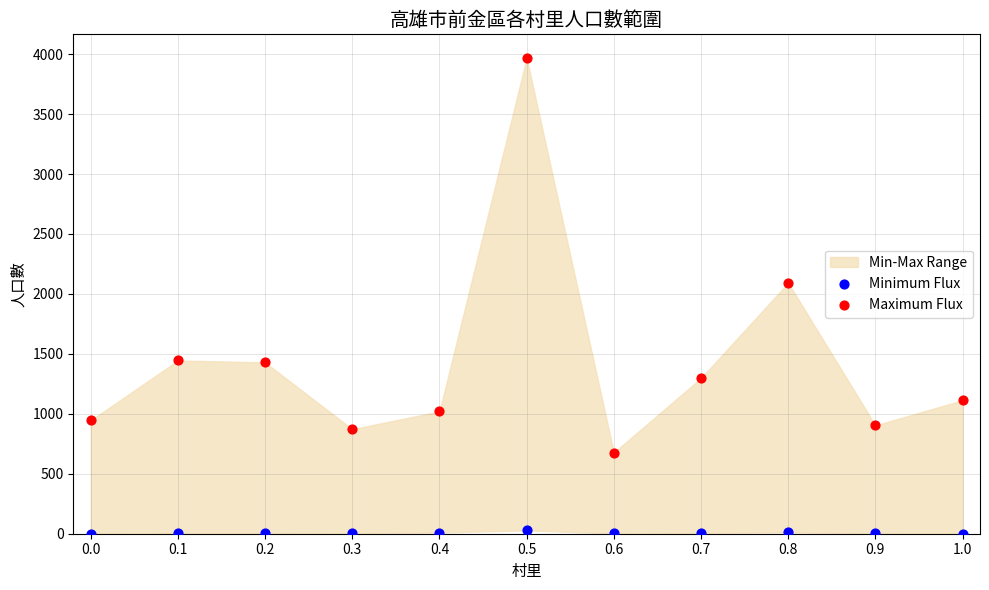

In the Maximum Flux series, what Y value is closest to 2322?

2092